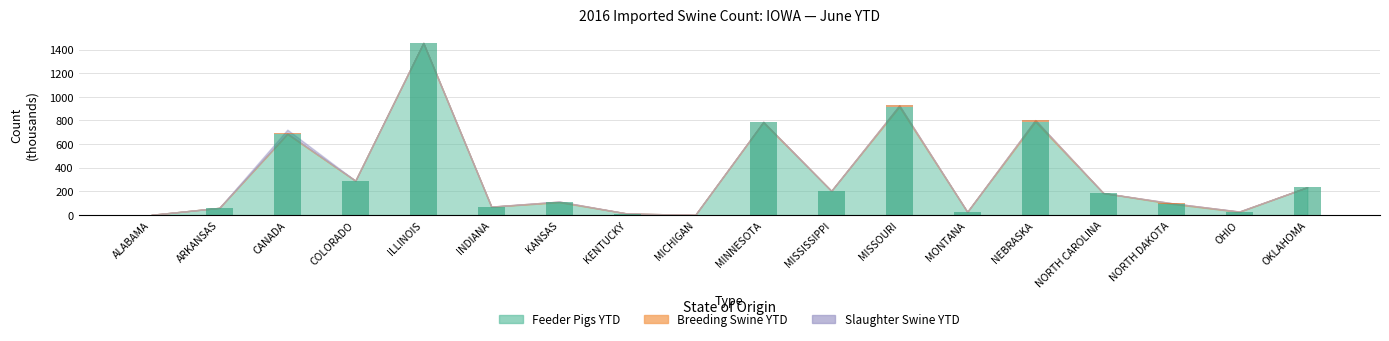

Read the FEEDER PIGS YTD value at CANADA.

685.6